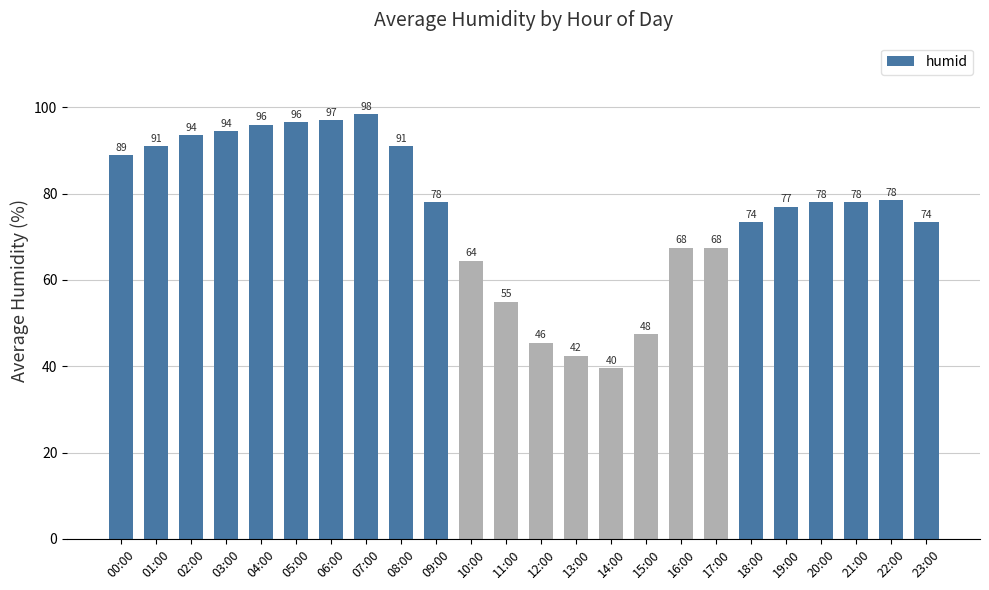

How many data points does each series have?

24